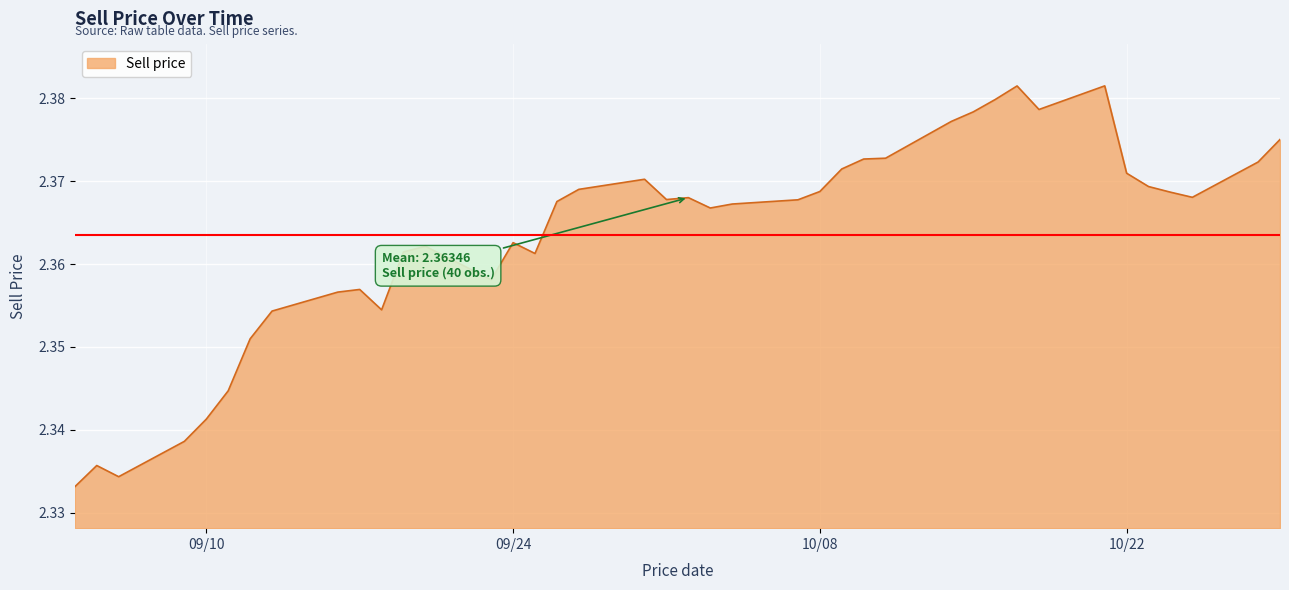

Reading left to right, extract all data points from this chart.

2.3	2.3	2.3	2.3	2.3	2.3	2.4	2.4	2.4	2.4	2.4	2.4	2.4	2.4	2.4	2.4	2.4	2.4	2.4	2.4	2.4	2.4	2.4	2.4	2.4	2.4	2.4	2.4	2.4	2.4	2.4	2.4	2.4	2.4	2.4	2.4	2.4	2.4	2.4	2.4